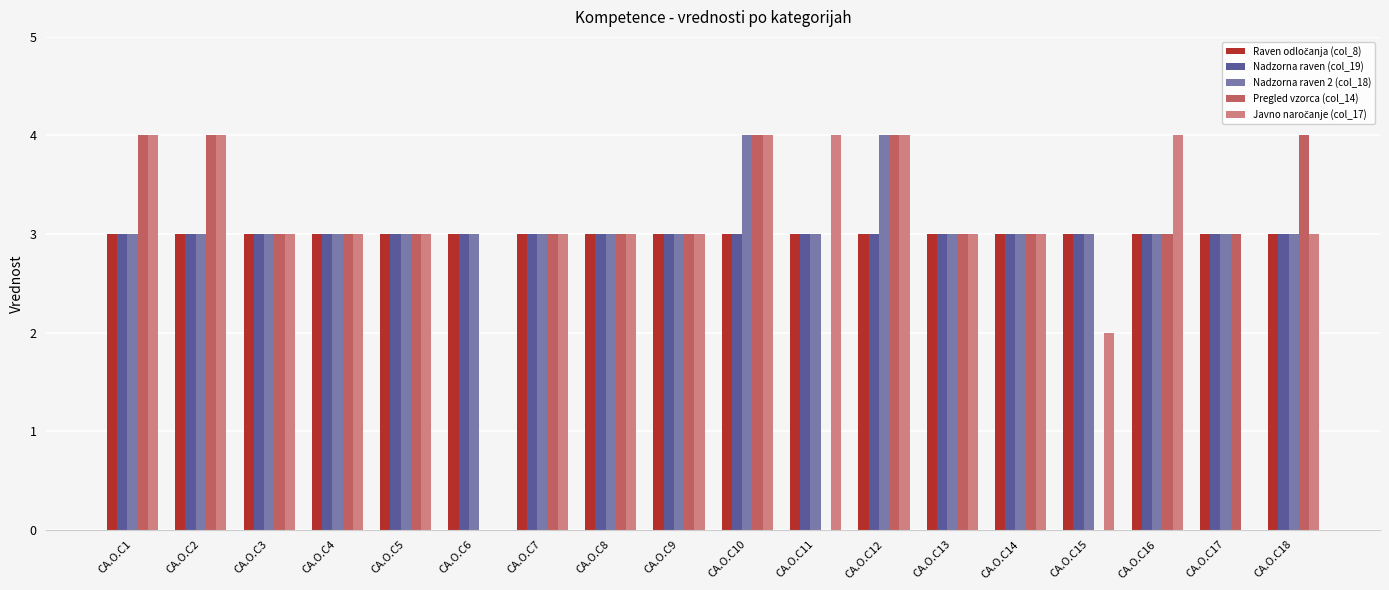

True or false: Nadzorna raven 2 (col_18) has a value of 3 at CA.O.C18.

True